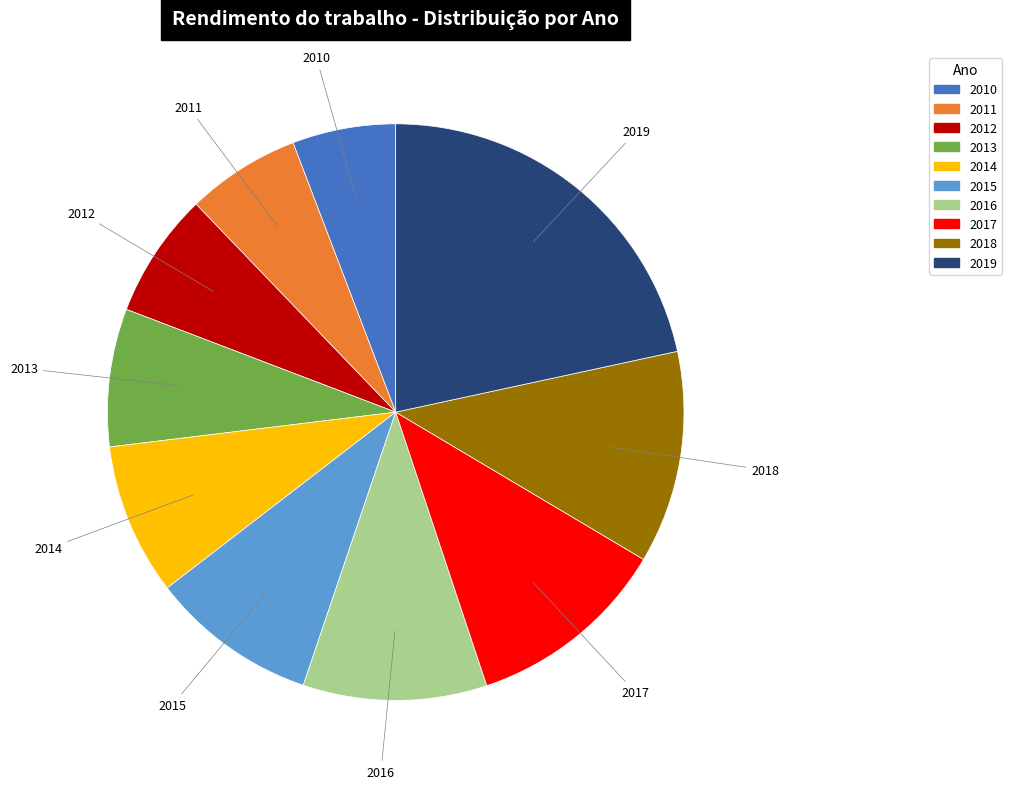

Which has a higher value, 2015 or 2011?

2015